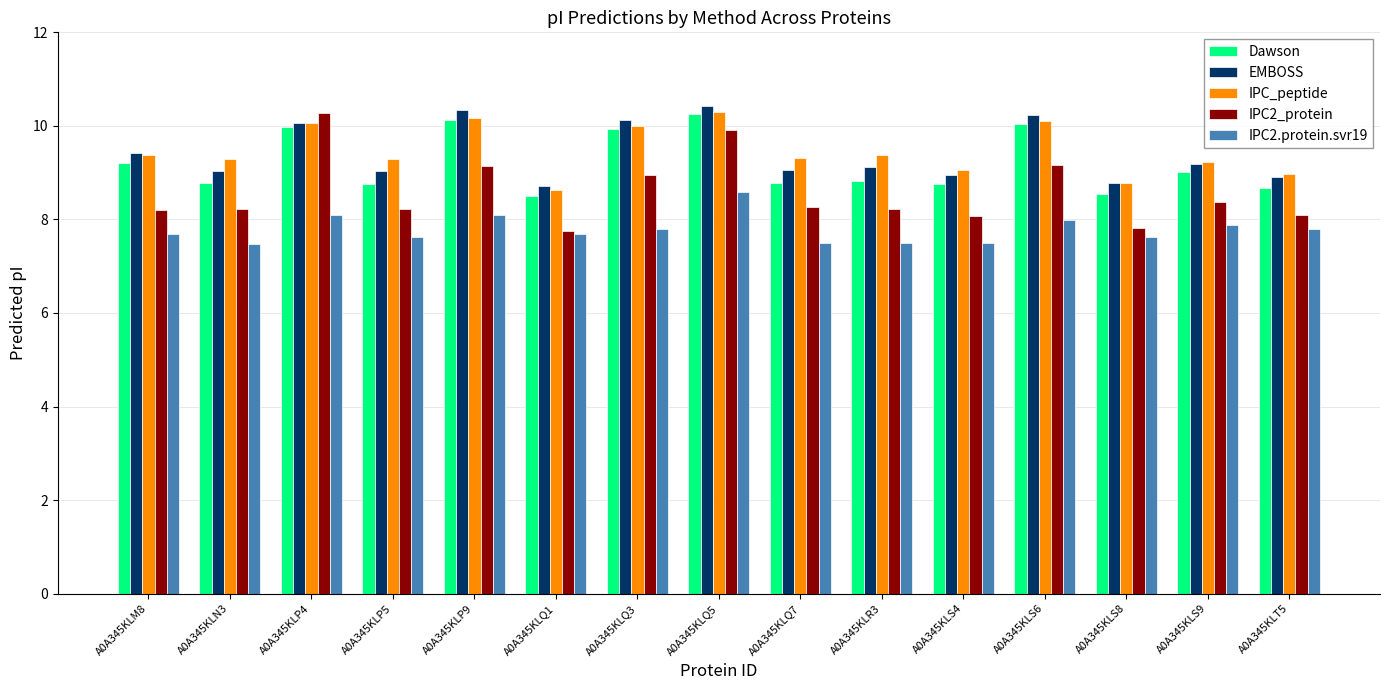

What is the spread (max minus min) of values at A0A345KLQ3?

2.3